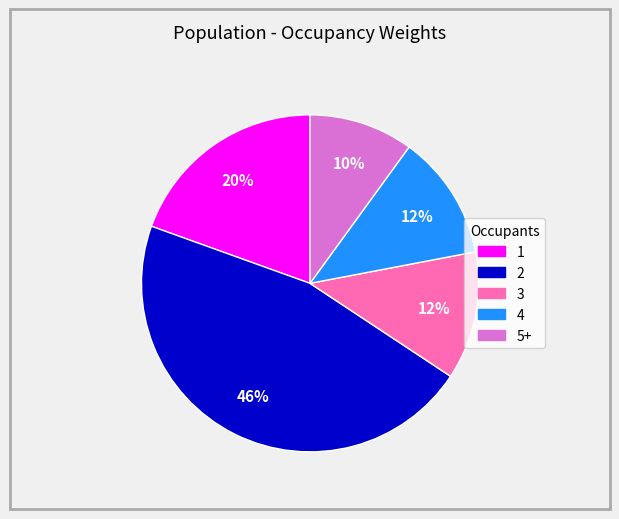

Is there any slice that represents more than half of the pie?

No